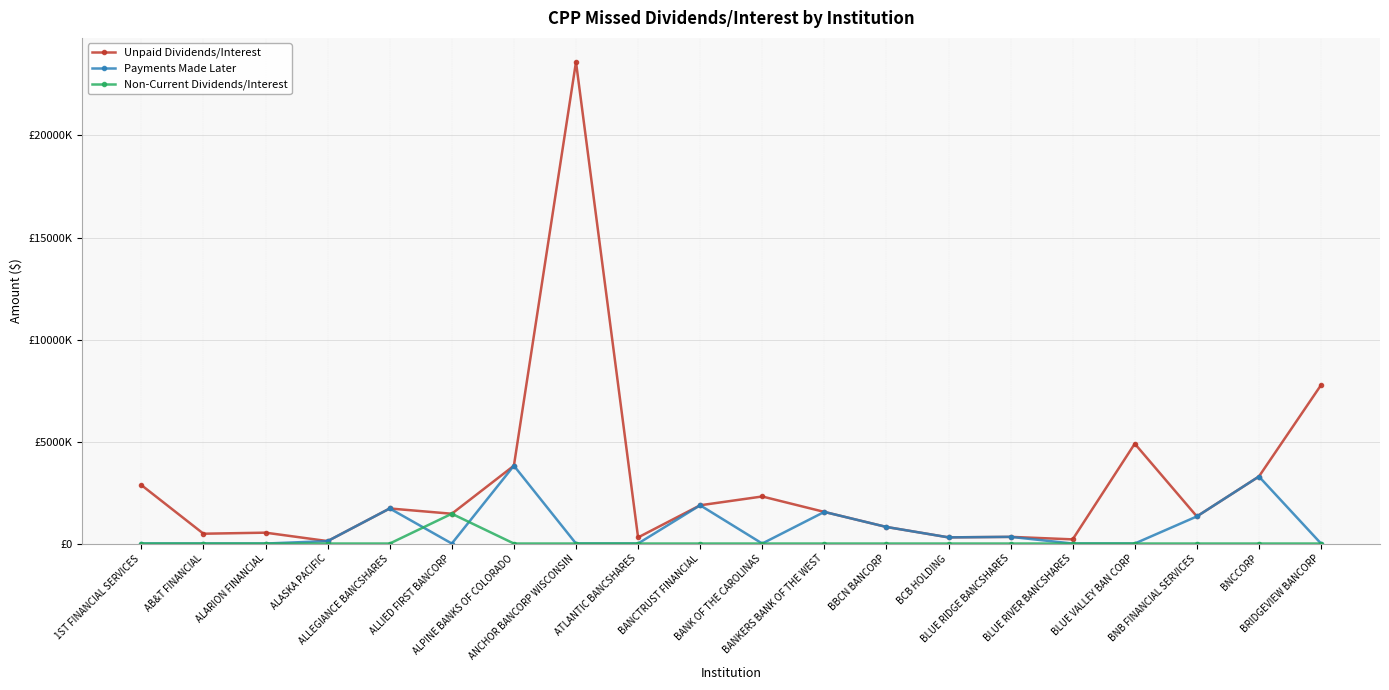

True or false: Unpaid Dividends/Interest has more than 1 points higher than both neighbors.

True